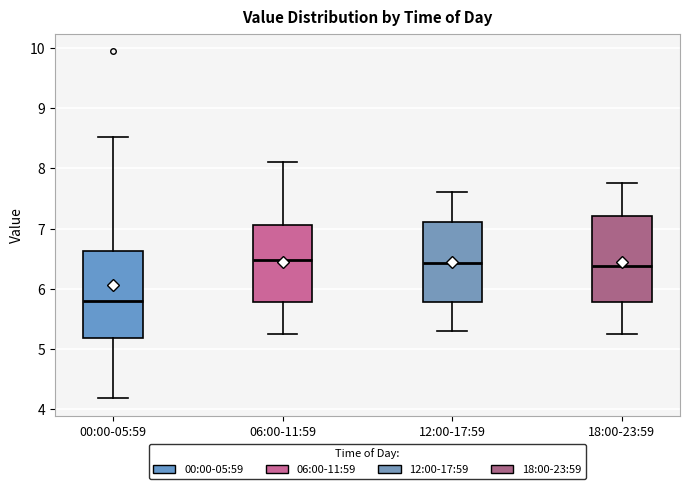

Reading left to right, read every box against the y-axis: the position of its median line, the range the box covers, and the ends of its whiskers. The values are not printed on the chart, so give them approximately, as read against the axis.

00:00-05:59: median 5.8, box 5.2 to 6.6, whiskers 4.2 to 8.5
06:00-11:59: median 6.5, box 5.8 to 7.1, whiskers 5.3 to 8.1
12:00-17:59: median 6.4, box 5.8 to 7.1, whiskers 5.3 to 7.6
18:00-23:59: median 6.4, box 5.8 to 7.2, whiskers 5.3 to 7.8